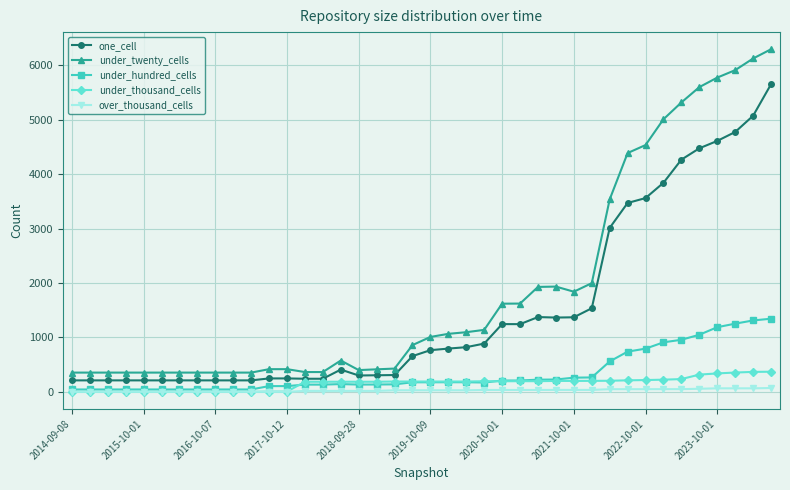

Which series has the widest spread of values?

under_twenty_cells